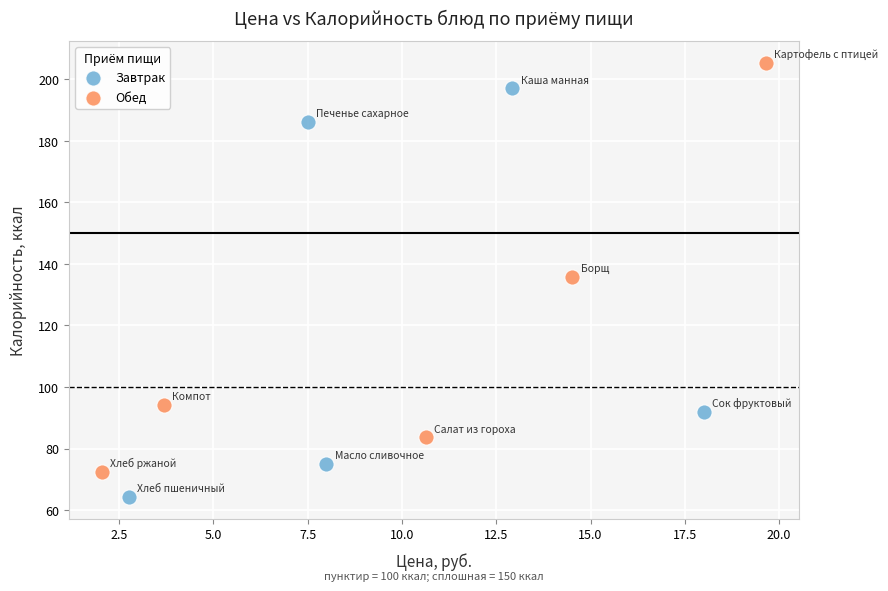

Which series contains the lowest Y value?

Завтрак